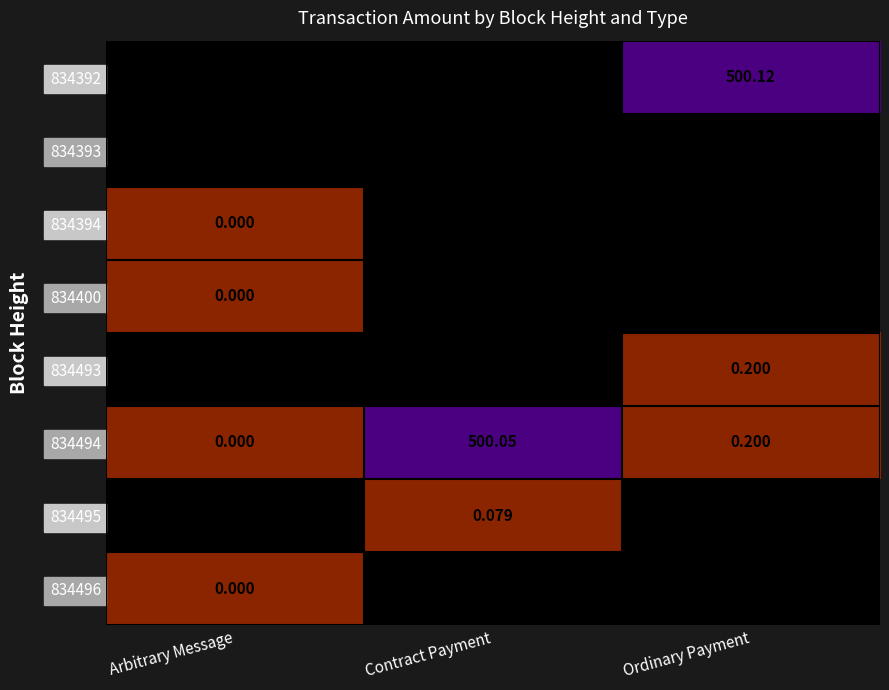

The value of 834494 at Contract Payment is 697.6. True or false?

False